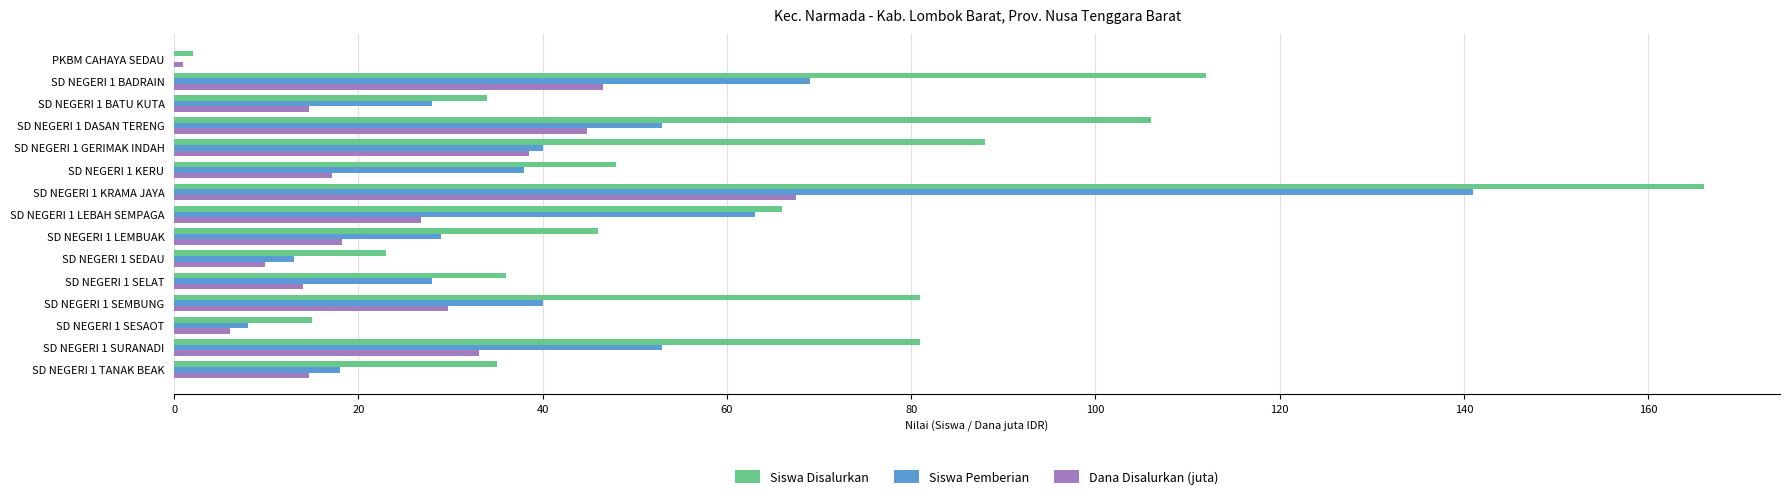

What is the sum of all Siswa Pemberian values?

621.0